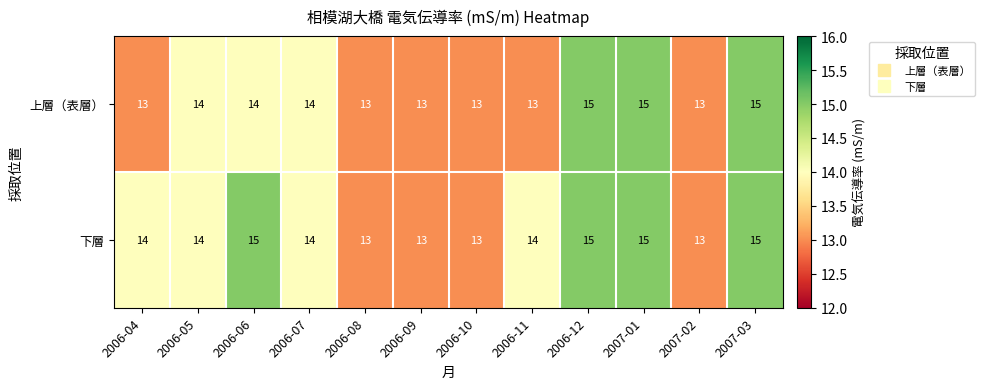

Reading right to left, extract all data points from this chart.

上層（表層）: 2007-03=15	2007-02=13	2007-01=15	2006-12=15	2006-11=13	2006-10=13	2006-09=13	2006-08=13	2006-07=14	2006-06=14	2006-05=14	2006-04=13
下層: 2007-03=15	2007-02=13	2007-01=15	2006-12=15	2006-11=14	2006-10=13	2006-09=13	2006-08=13	2006-07=14	2006-06=15	2006-05=14	2006-04=14